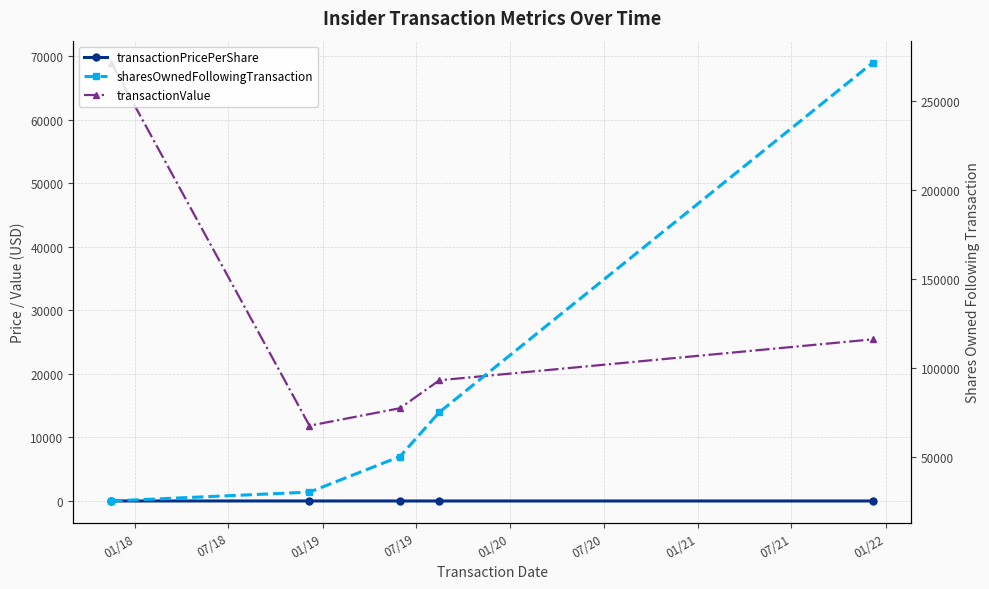

Between 01/19 and 07/19, which series saw the biggest shift?

sharesOwnedFollowingTransaction